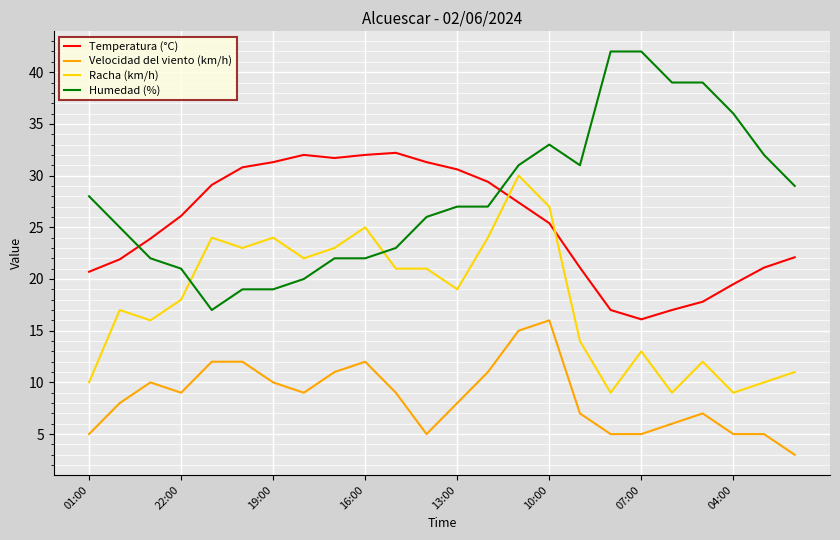

After their last crossing, which series has the higher values: Temperatura (°C) or Racha (km/h)?

Temperatura (°C)